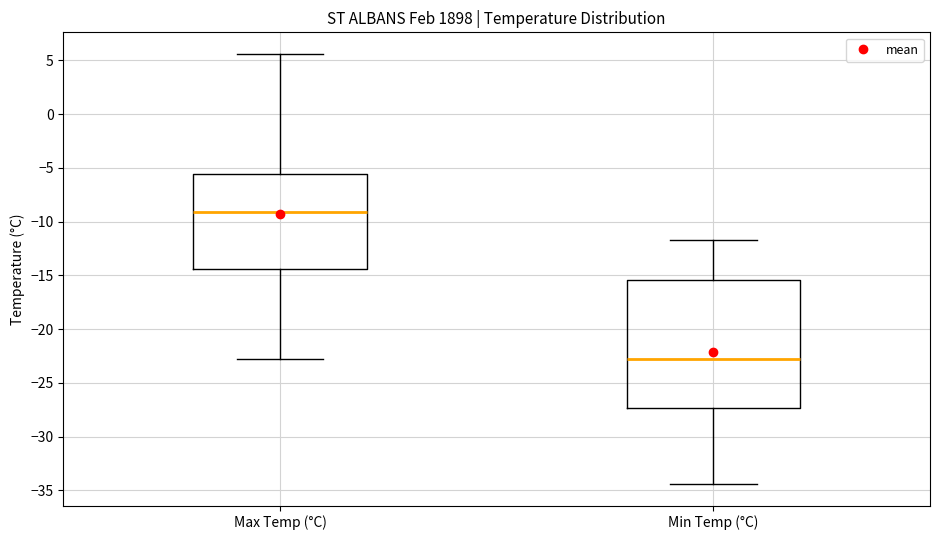

Where is the upper edge of the box for Max Temp (°C) on the y-axis? The values are not printed on the chart, so give them approximately, as read against the axis.

-5.5